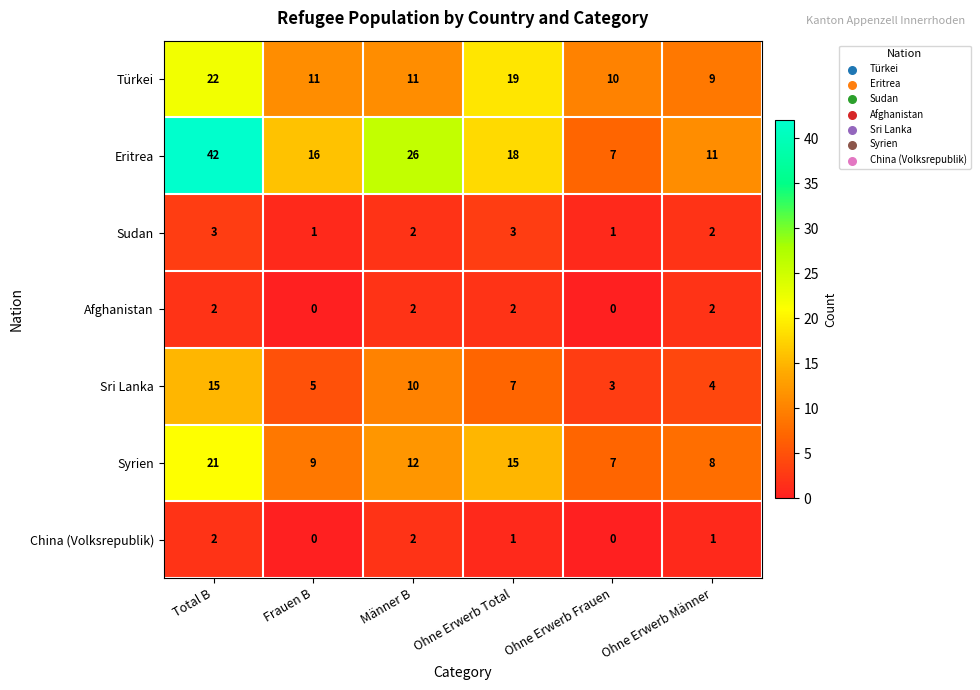

Which series has the widest spread of values?

Eritrea